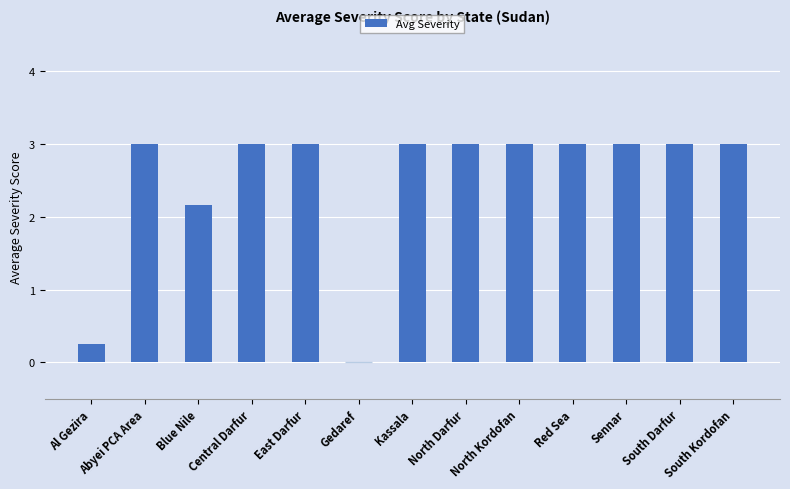

How many series are shown in this chart?

1